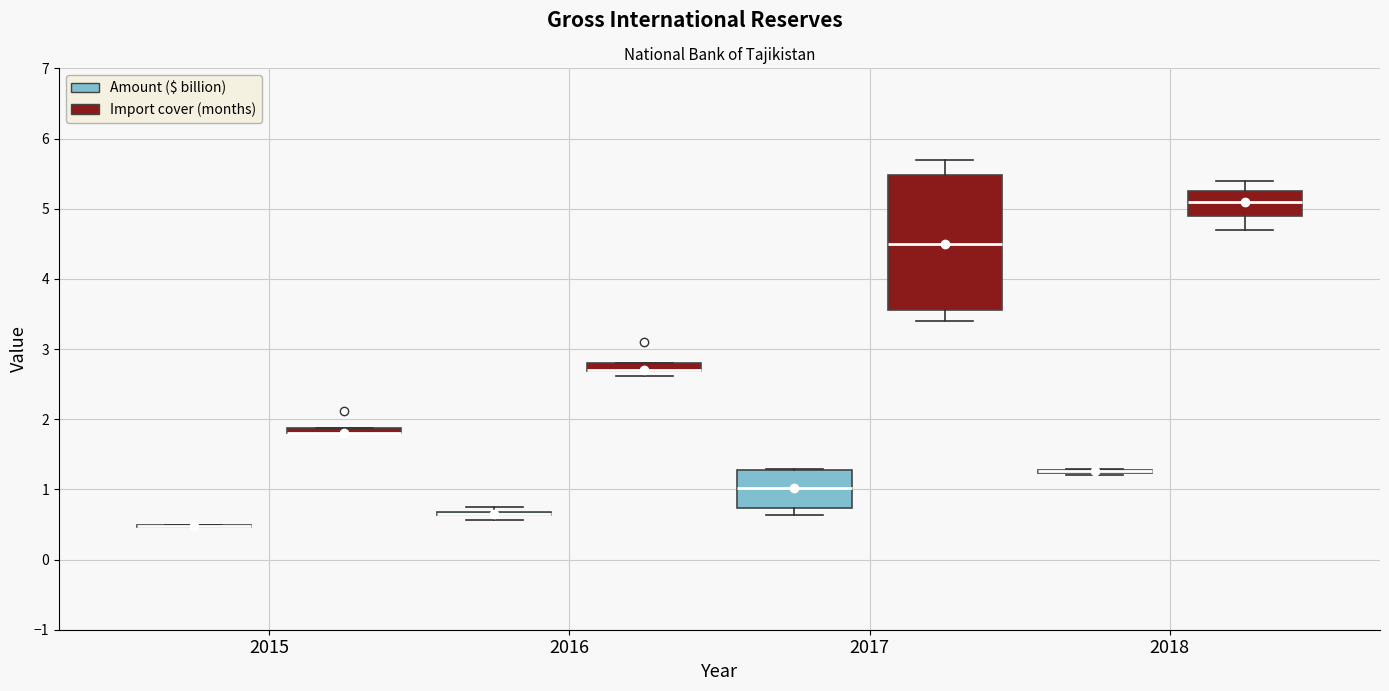

Where is the upper edge of the box for 2015 (Import cover (months)) on the y-axis? The values are not printed on the chart, so give them approximately, as read against the axis.

1.9